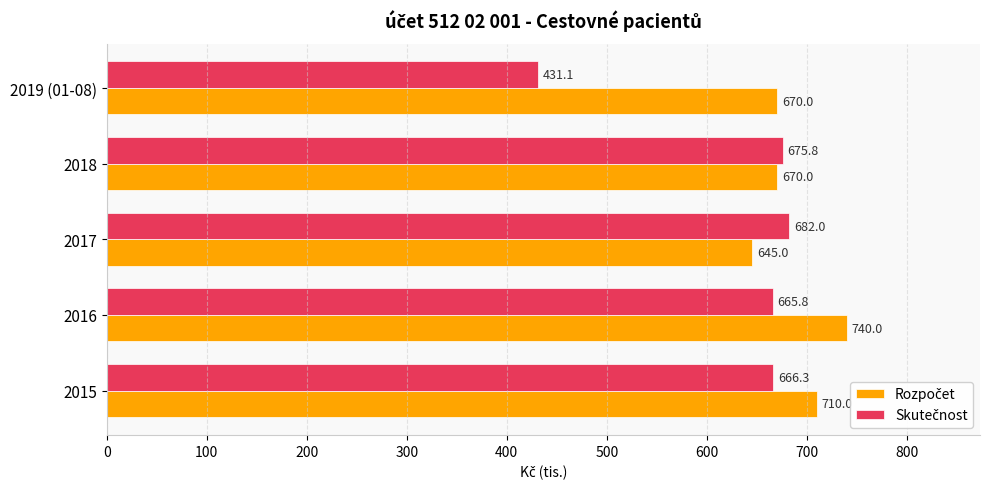

Which category has the highest value across all series?

2016